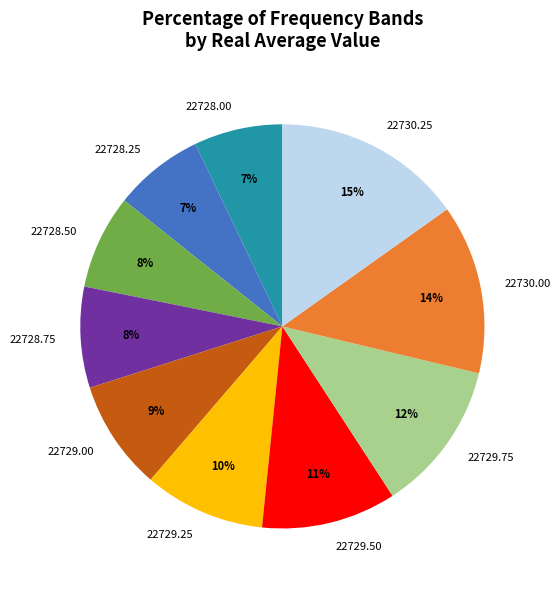

To the nearest percent, what is the combined percentage of 22729.25 and 22729.75?

22%